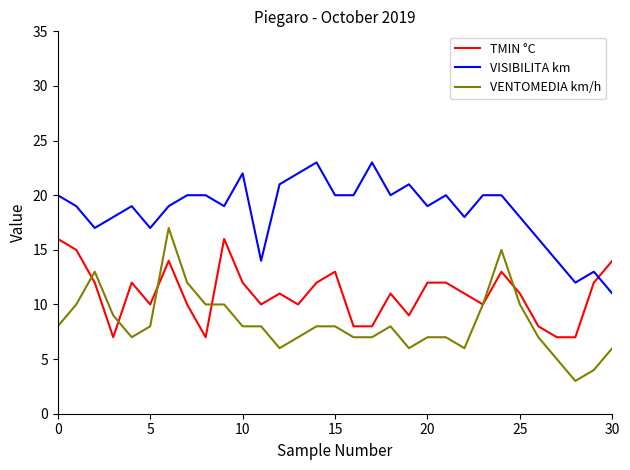

Which series has the largest total across all categories?

VISIBILITA km